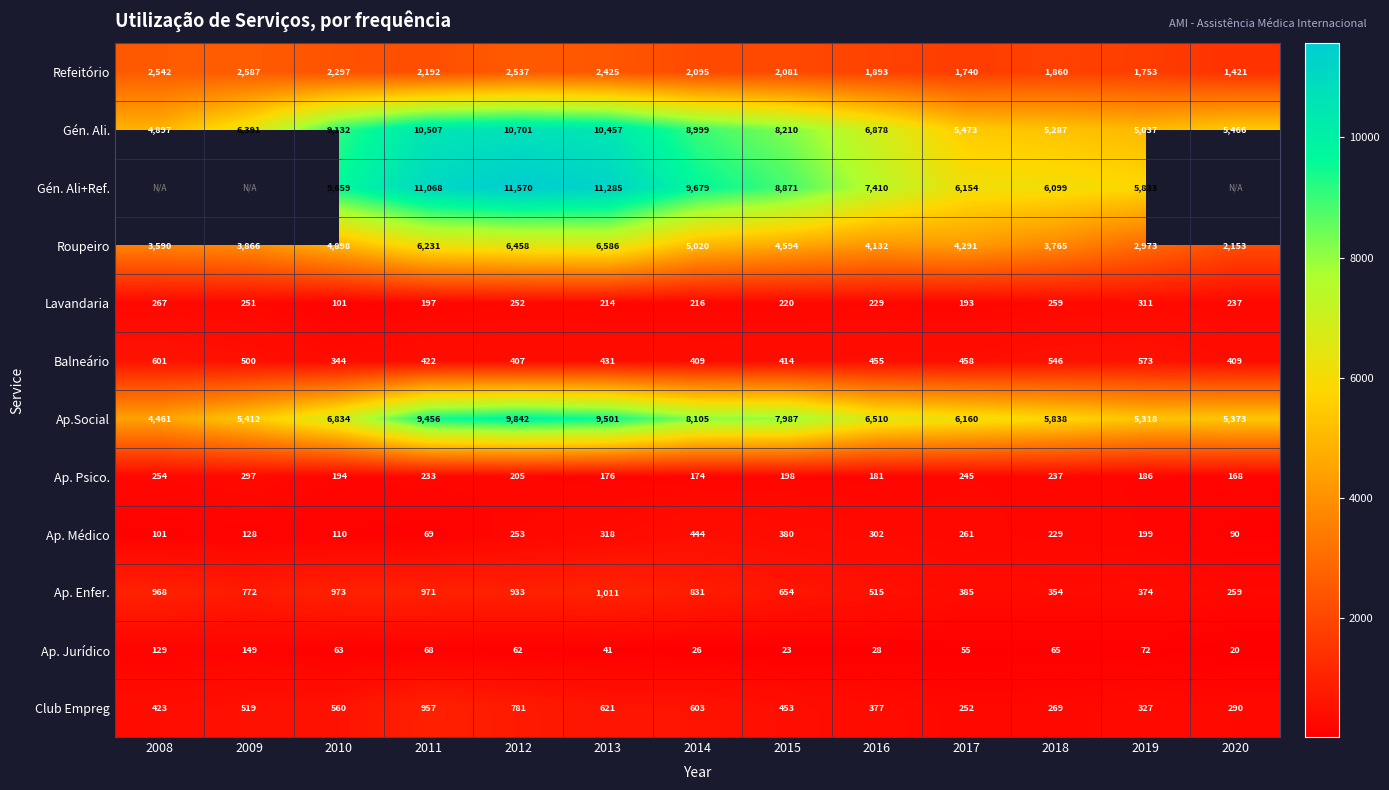

Which has a higher value, 2016 or 2010?

2010